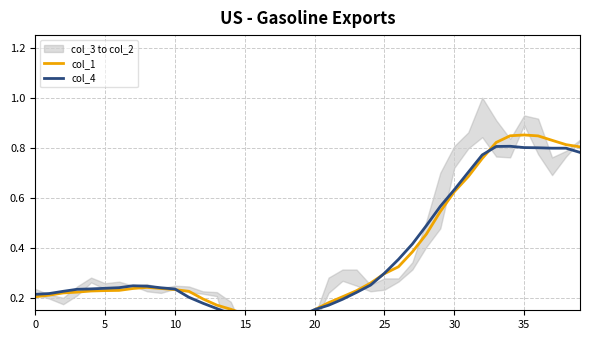

Reading left to right, list all the values displayed in this chart.

col_1: 0.2	0.2	0.2	0.2	0.2	0.2	0.2	0.2	0.2	0.2	0.2	0.2	0.2	0.2	0.2	0.1	0.1	0.1	0.1	0.1	0.2	0.2	0.2	0.2	0.3	0.3	0.3	0.4	0.5	0.5	0.6	0.7	0.8	0.8	0.8	0.9	0.8	0.8	0.8	0.8
col_4: 0.2	0.2	0.2	0.2	0.2	0.2	0.2	0.2	0.2	0.2	0.2	0.2	0.2	0.2	0.1	0.1	0.1	0.1	0.1	0.1	0.2	0.2	0.2	0.2	0.3	0.3	0.4	0.4	0.5	0.6	0.6	0.7	0.8	0.8	0.8	0.8	0.8	0.8	0.8	0.8